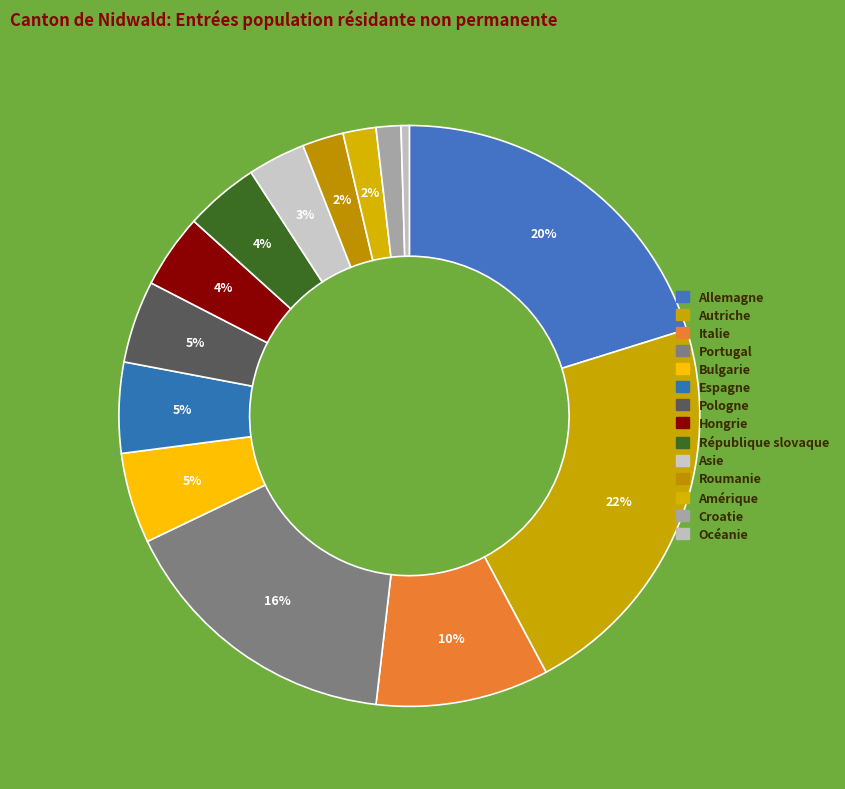

To the nearest percent, what portion does Croatie represent?

1%